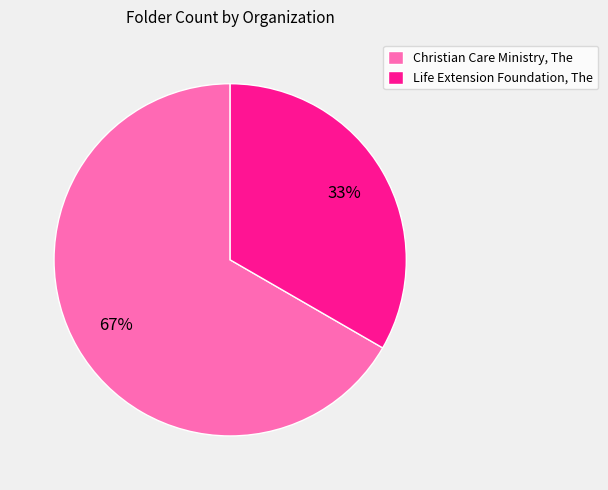

Is Christian Care Ministry, The the majority of the pie?

Yes